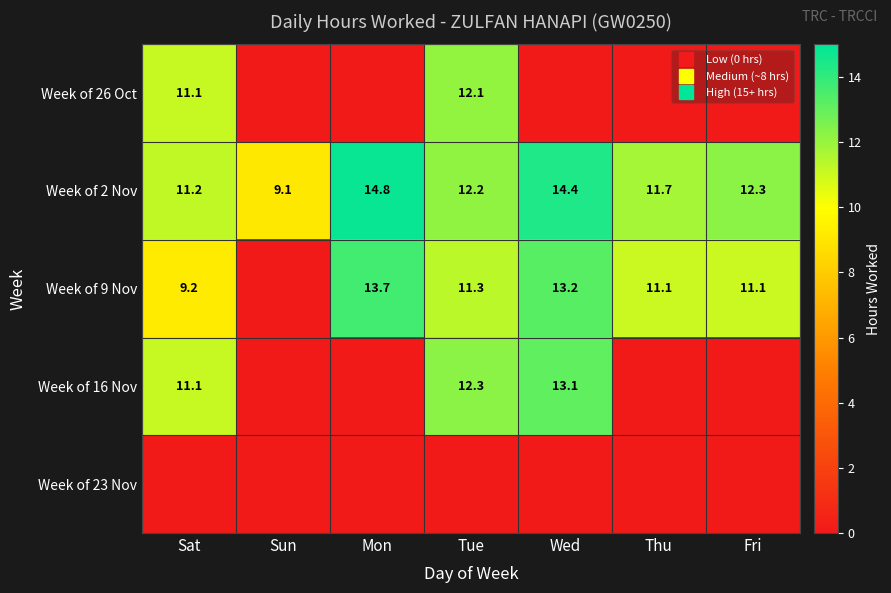

Rank the series at Sun from lowest to highest value.

Week of 26 Oct, Week of 9 Nov, Week of 16 Nov, Week of 23 Nov, Week of 2 Nov